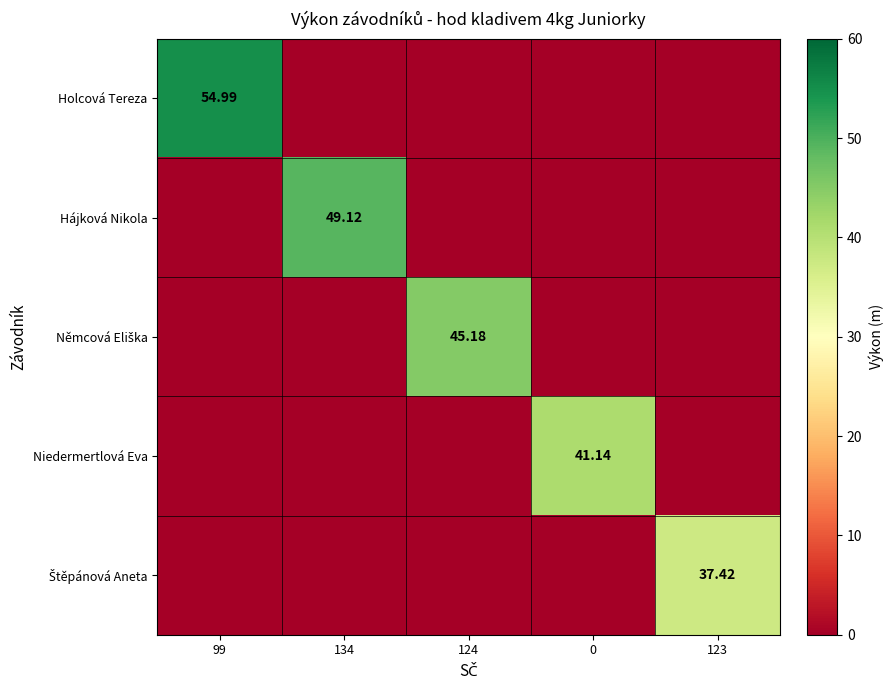

Count the number of data series in this chart.

5